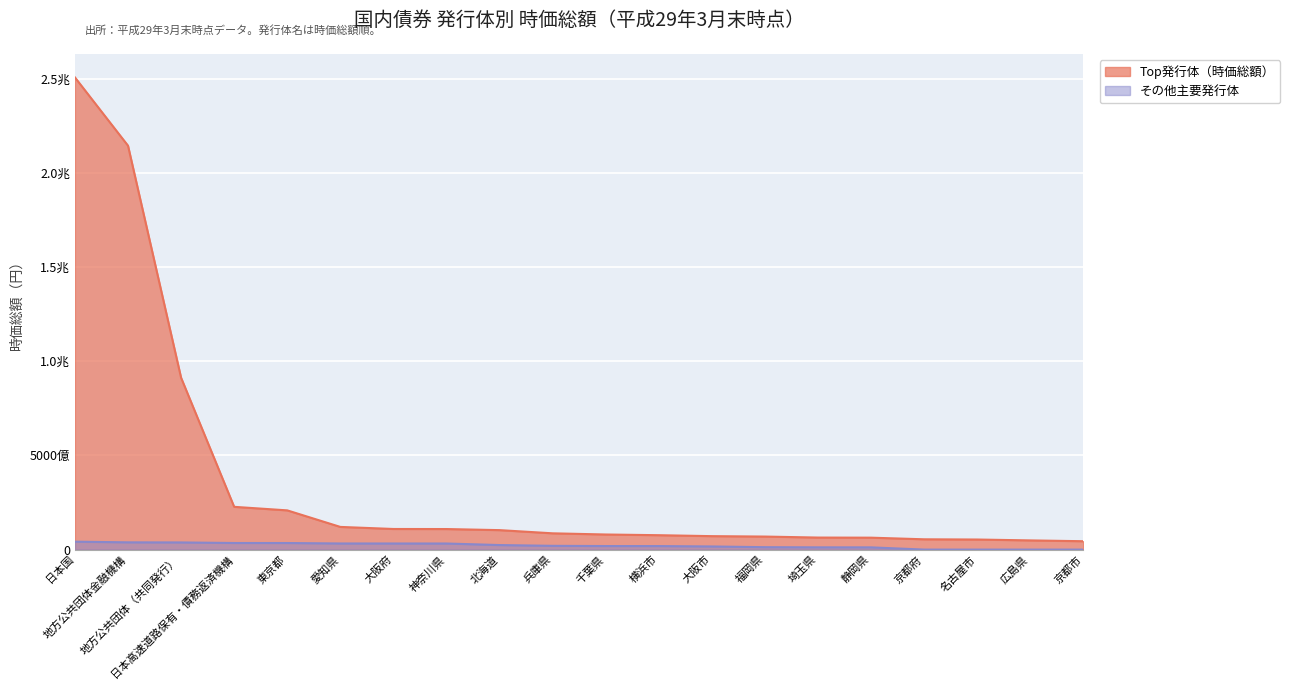

What is the total value across all series at 横浜市?

95043983122